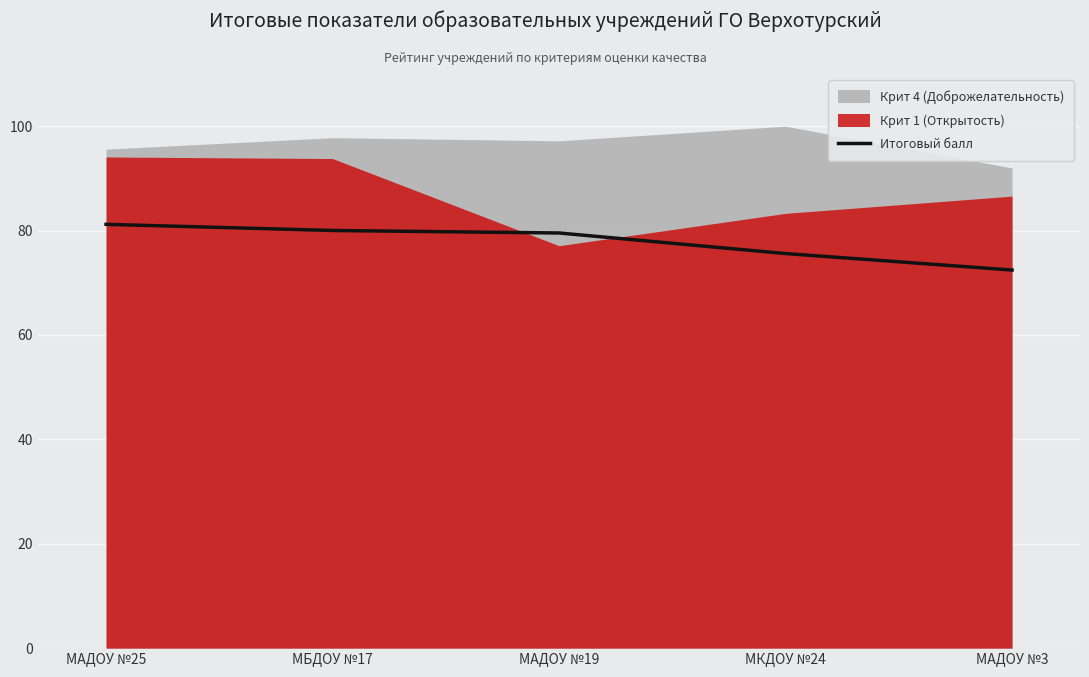

The value of Итоговый балл at МБДОУ №17 is 80.0. True or false?

True